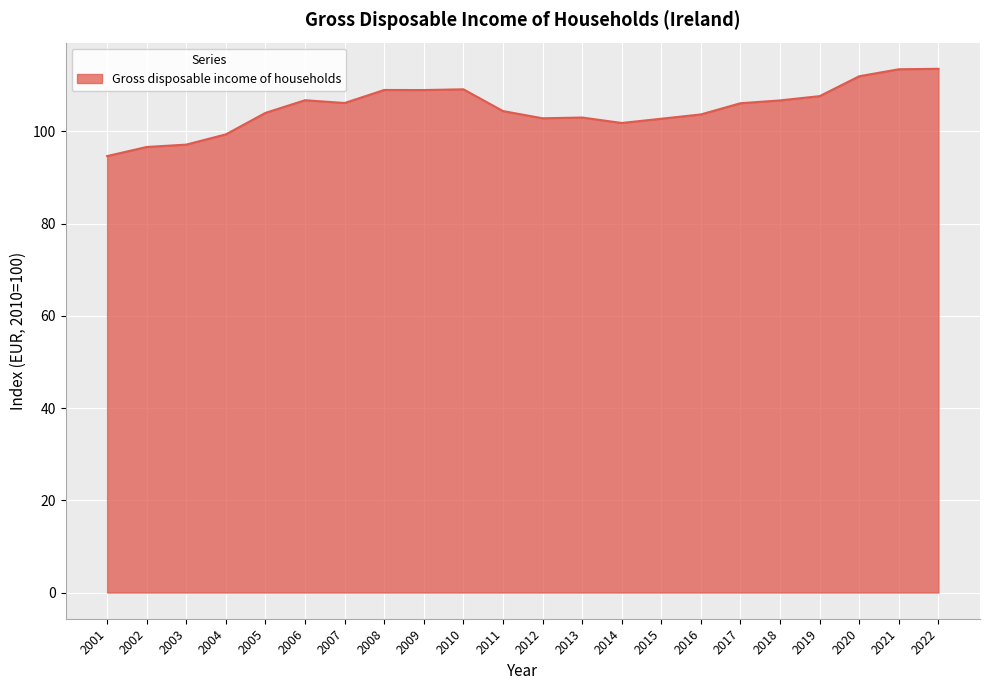

Which has a higher value, 2004 or 2006?

2006